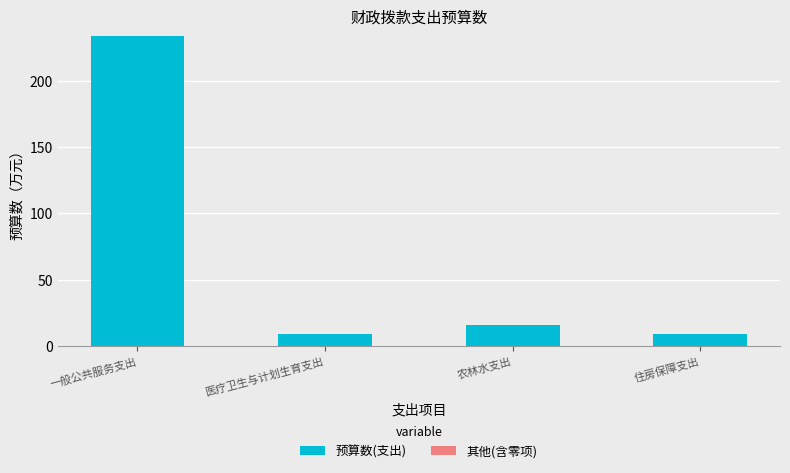

Does the chart contain any negative values?

No